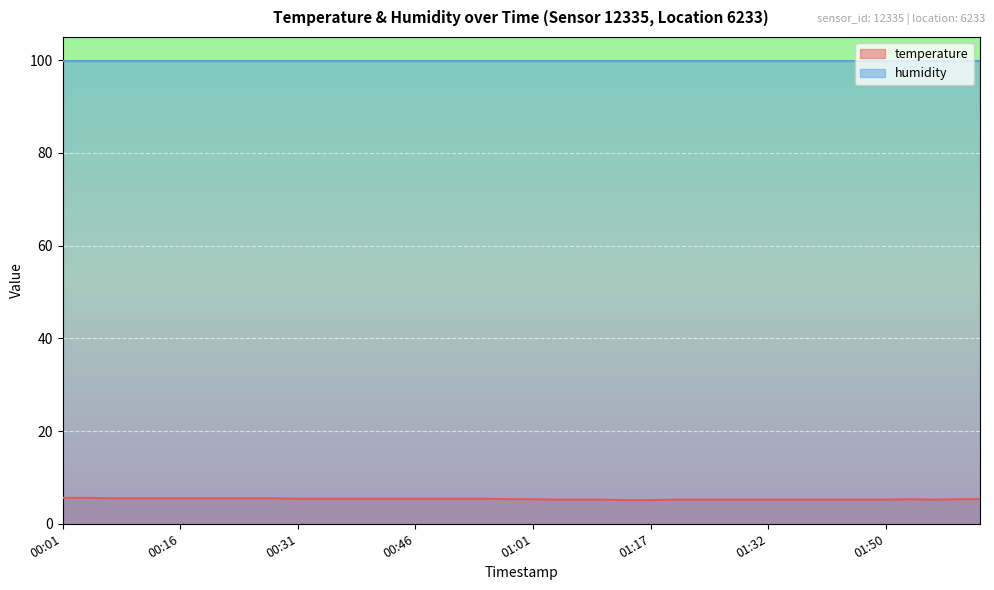

True or false: the data shows 9.3 at 01:53.

False